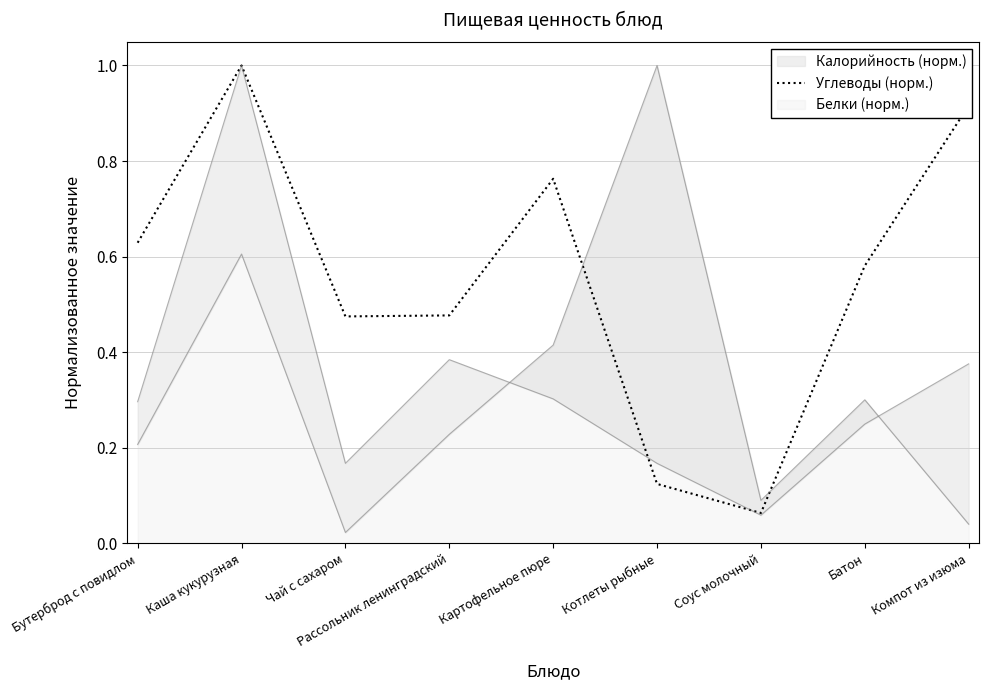

Reading right to left, list all the values displayed in this chart.

0.9	0.6	0.1	0.1	0.8	0.5	0.5	1.0	0.6